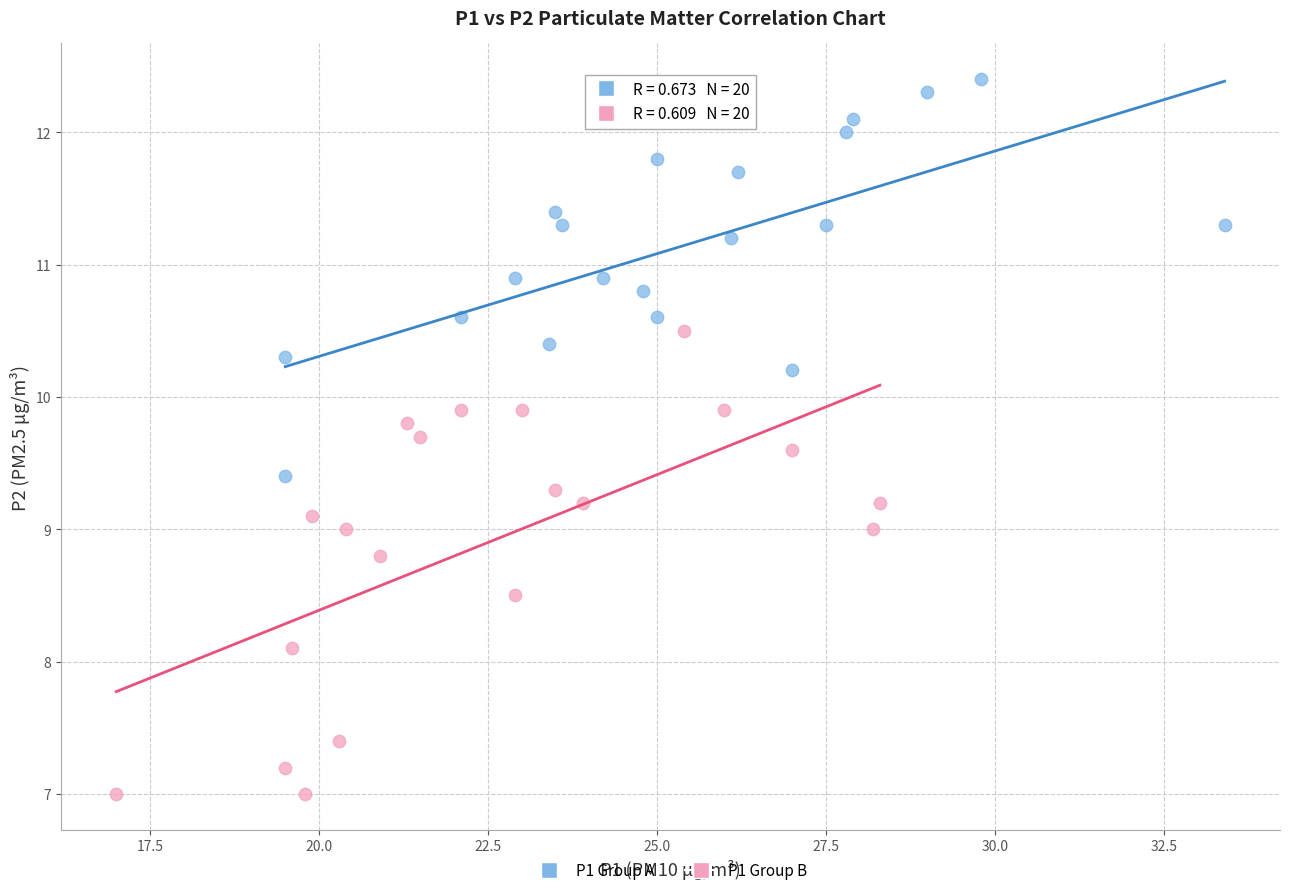

Which series contains the lowest Y value?

P1 Group B